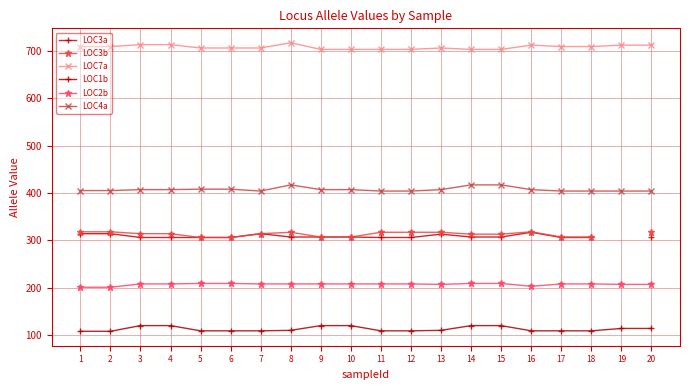

What is the difference between the LOC1b values at 9 and 1?

12.0